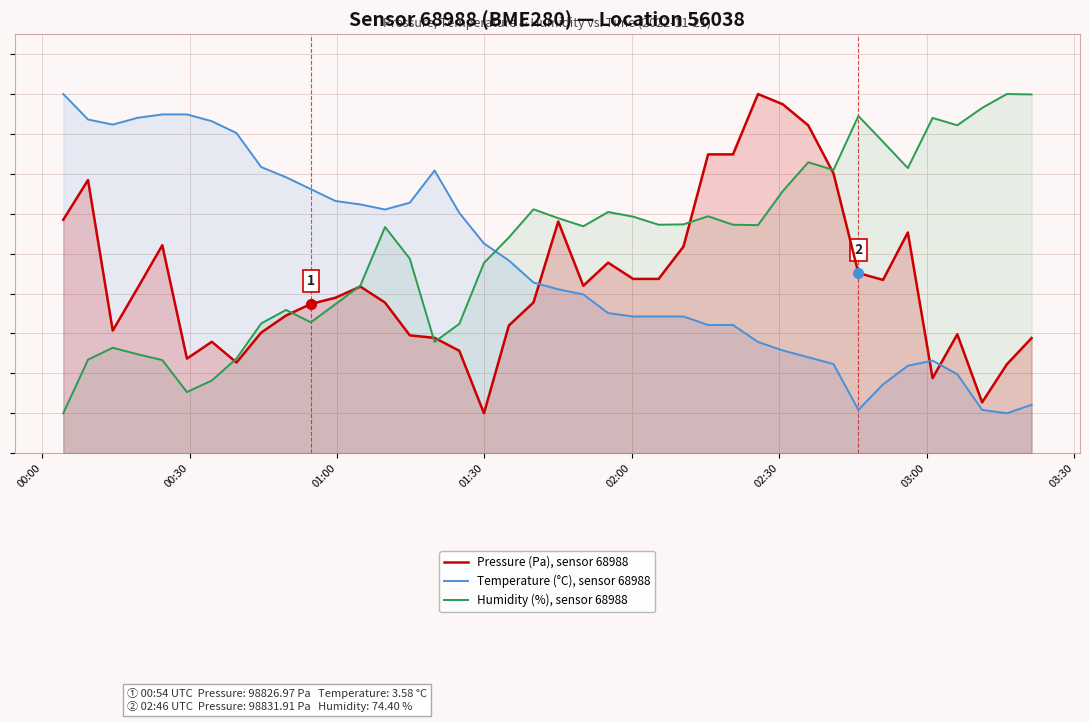

Which series has the widest spread of values?

Pressure (Pa), sensor 68988